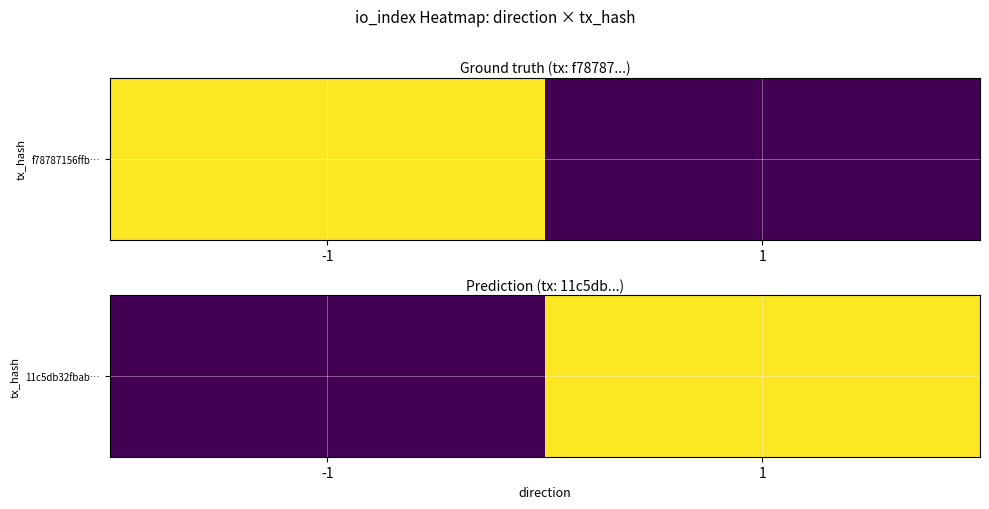

List the labels in order of value, largest first.

1, -1